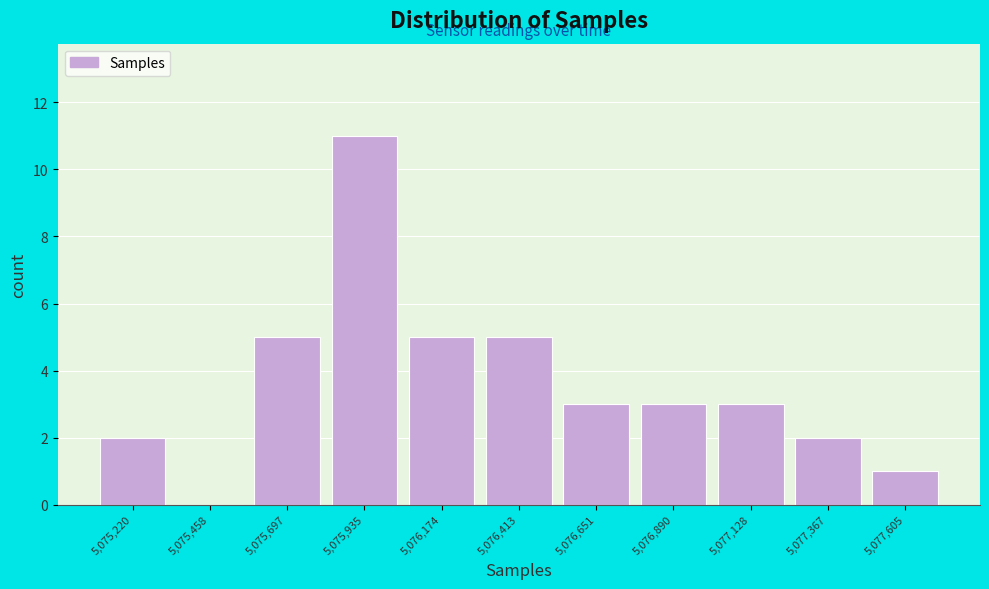

Reading left to right, transcribe this chart: for each bar, give the range it covers on the x-axis and its height. Neither the bar edges nor the heights are printed on the chart, so give them approximately, as read against the axes.

5075100 to 5075350: 2
5075350 to 5075600: 0
5075600 to 5075800: 5
5075800 to 5076050: 11
5076050 to 5076300: 5
5076300 to 5076550: 5
5076550 to 5076750: 3
5076750 to 5077000: 3
5077000 to 5077250: 3
5077250 to 5077500: 2
5077500 to 5077750: 1